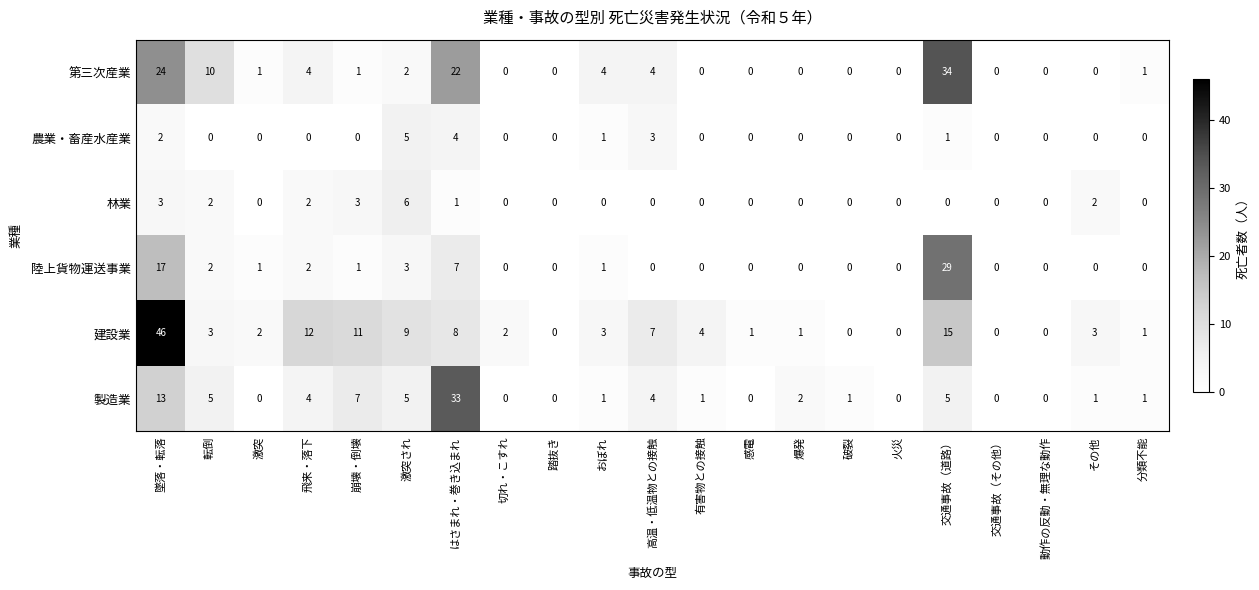

Which label corresponds to the largest value in the chart?

墜落・転落